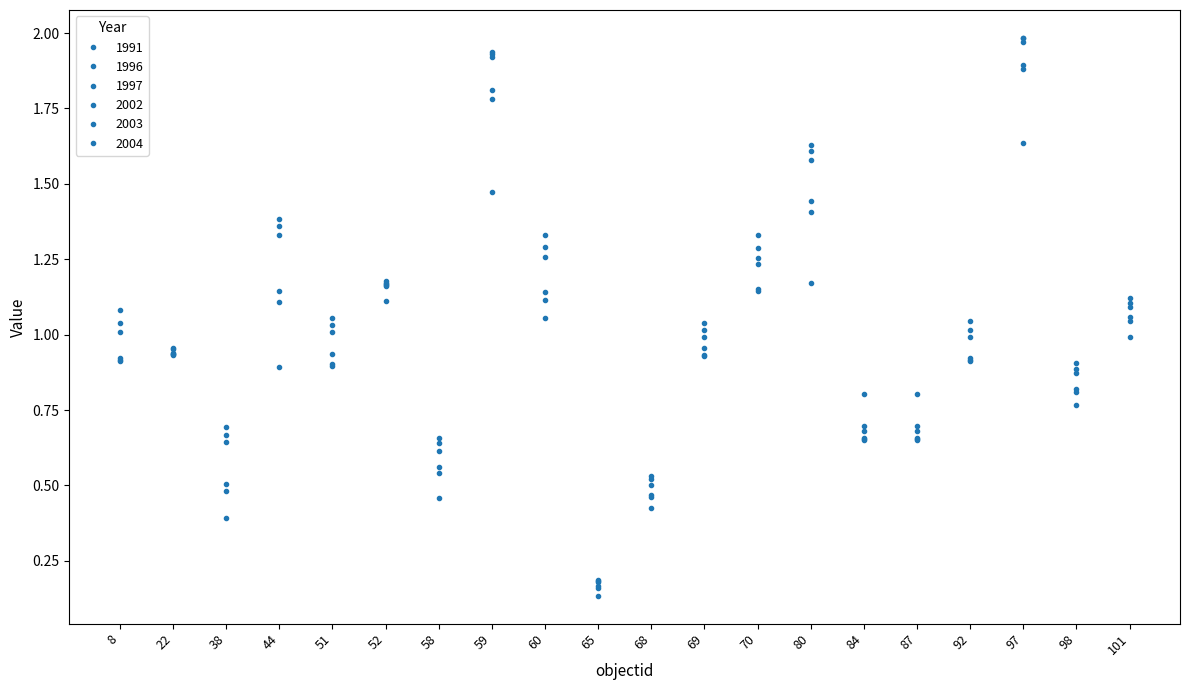

Reading left to right, what are all the values shown in this chart?

1991: 0.9	0.9	0.4	0.9	0.9	1.1	0.5	1.5	1.1	0.1	0.4	1.0	1.2	1.2	0.8	0.8	0.9	1.6	0.8	1.0
1996: 0.9	1.0	0.5	1.1	0.9	1.2	0.5	1.8	1.1	0.2	0.5	0.9	1.1	1.4	0.7	0.7	0.9	1.9	0.8	1.0
1997: 0.9	1.0	0.5	1.1	0.9	1.2	0.6	1.8	1.1	0.2	0.5	0.9	1.2	1.4	0.7	0.7	0.9	1.9	0.8	1.1
2002: 1.0	0.9	0.6	1.3	1.0	1.2	0.6	1.9	1.3	0.2	0.5	1.0	1.3	1.6	0.7	0.7	1.0	2.0	0.9	1.1
2003: 1.0	0.9	0.7	1.4	1.0	1.2	0.6	1.9	1.3	0.2	0.5	1.0	1.3	1.6	0.7	0.7	1.0	2.0	0.9	1.1
2004: 1.1	0.9	0.7	1.4	1.1	1.2	0.7	1.9	1.3	0.2	0.5	1.0	1.3	1.6	0.6	0.6	1.0	2.0	0.9	1.1